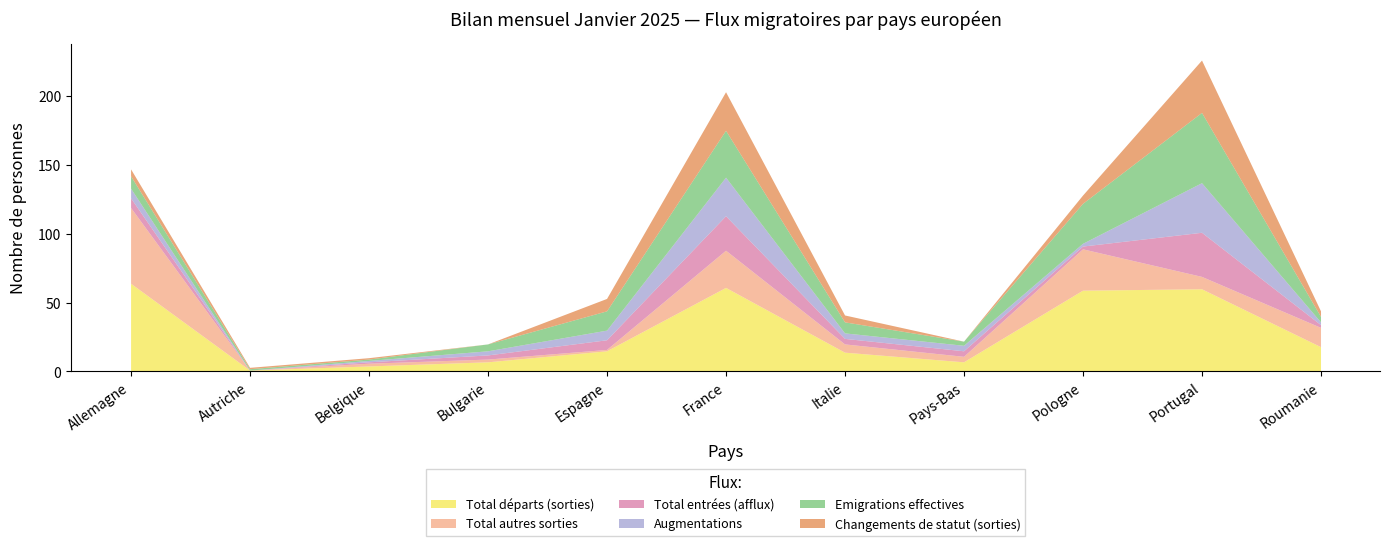

Where is Total départs (sorties) nearest to the value 32?

Roumanie